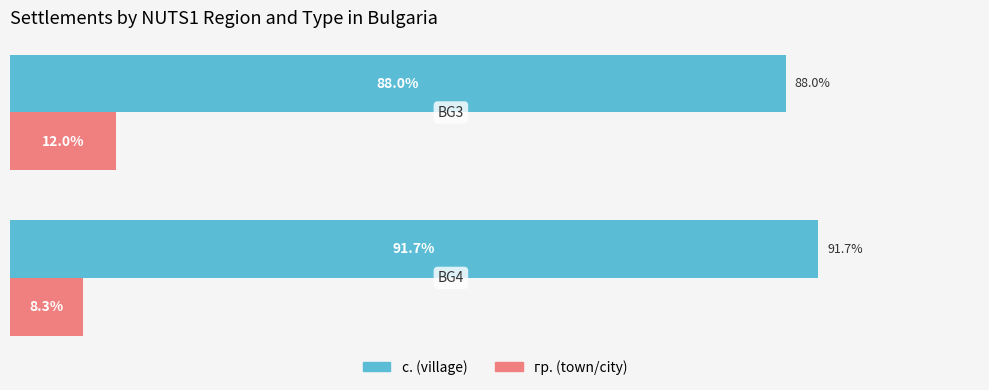

Which series has the largest total across all categories?

с. (village)